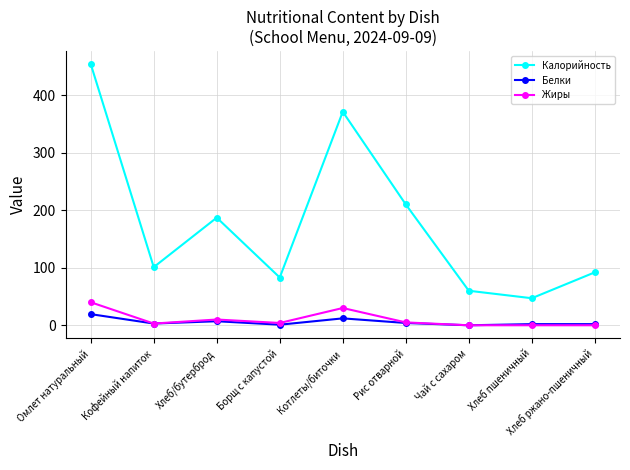

The value of Калорийность at Котлеты/биточки is 663.3. True or false?

False